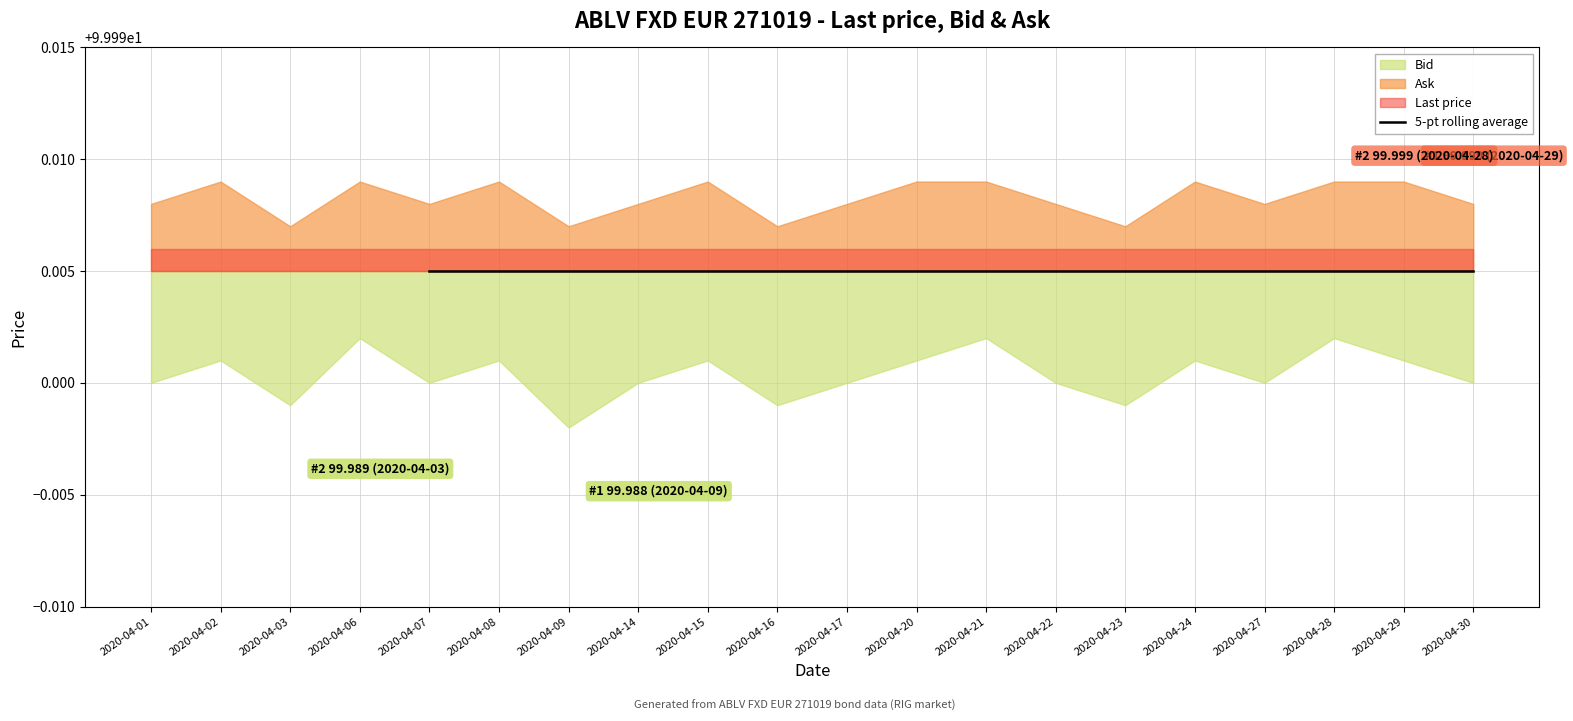

What is the value of the 6th point from the left?

100.0